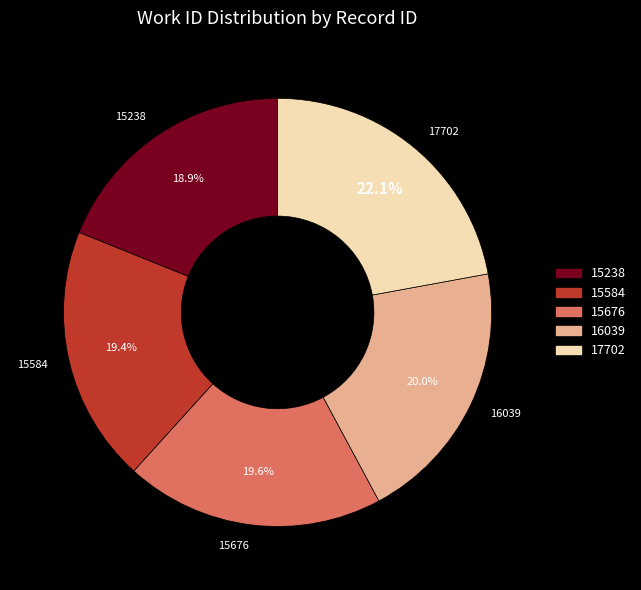

To the nearest percent, what is the combined percentage of 15676 and 16039?

40%